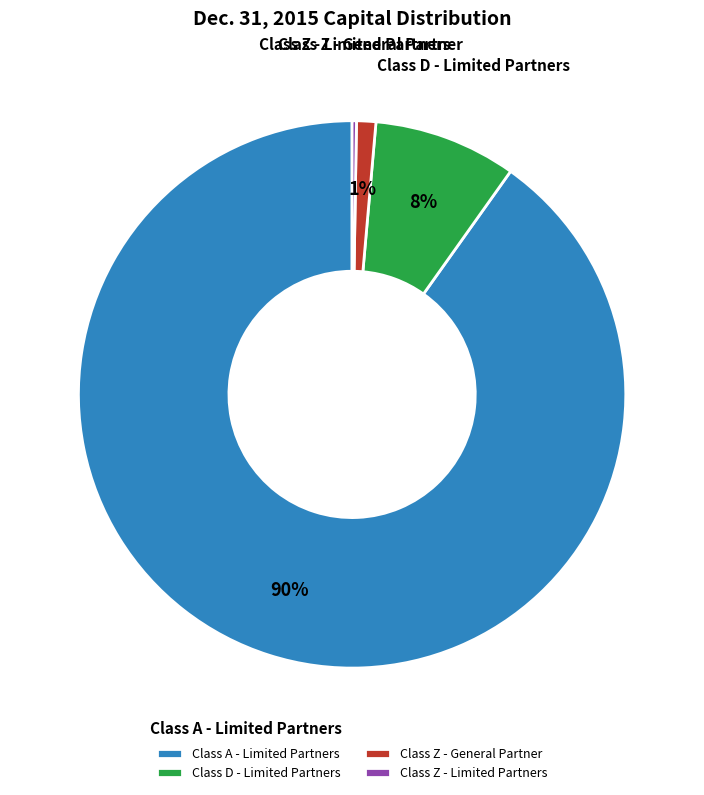

Which has a higher value, Class Z - General Partner or Class D - Limited Partners?

Class D - Limited Partners